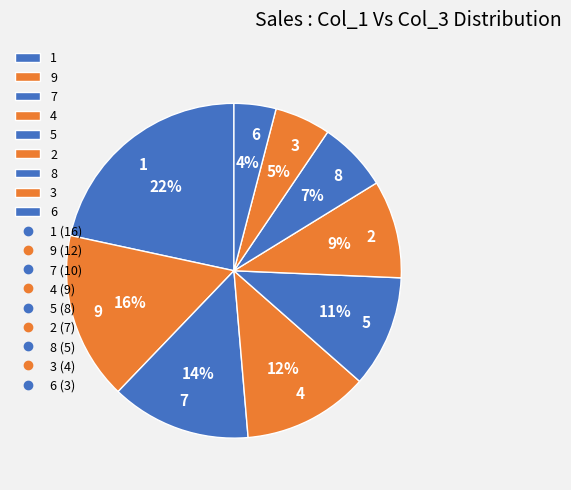

Does 9 represent more than half of the total?

No